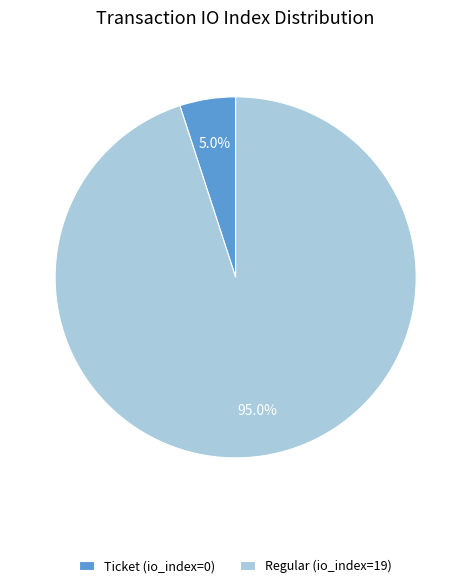

Count the number of slices in the pie.

2